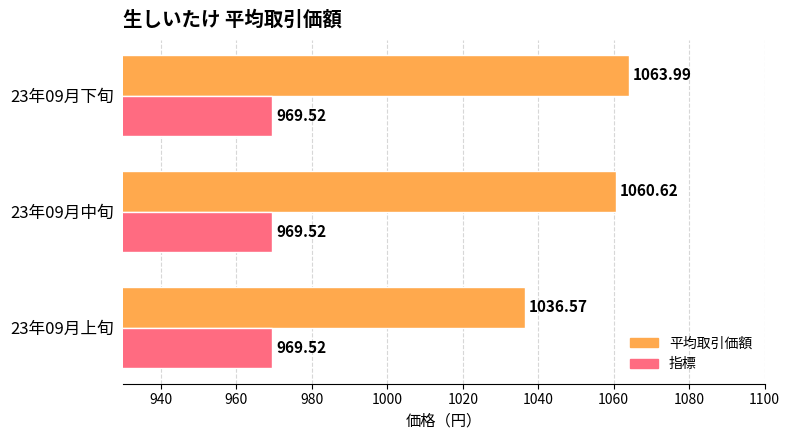

Rank the series by their average value, from lowest to highest.

指標, 平均取引価額